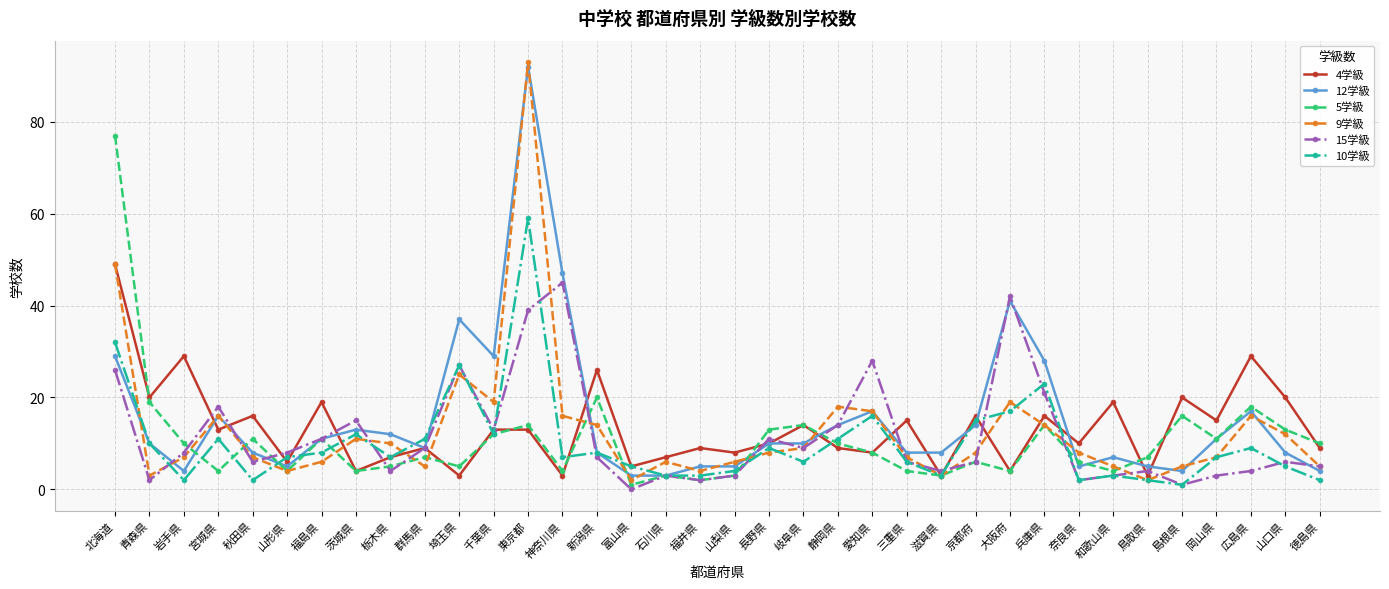

Which series has the largest total across all categories?

12学級